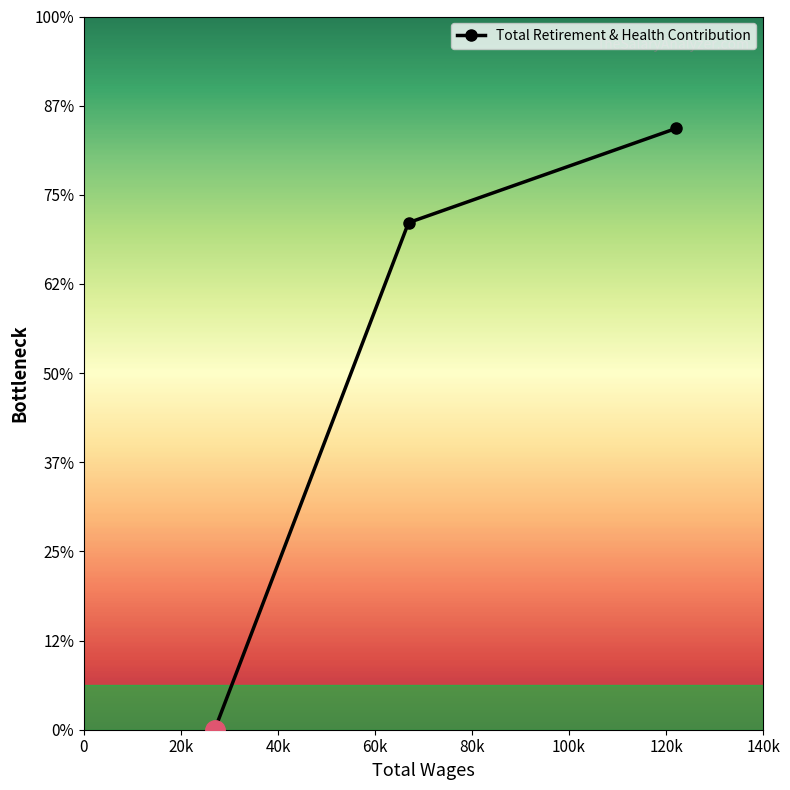

How many data points are above 28438?

1